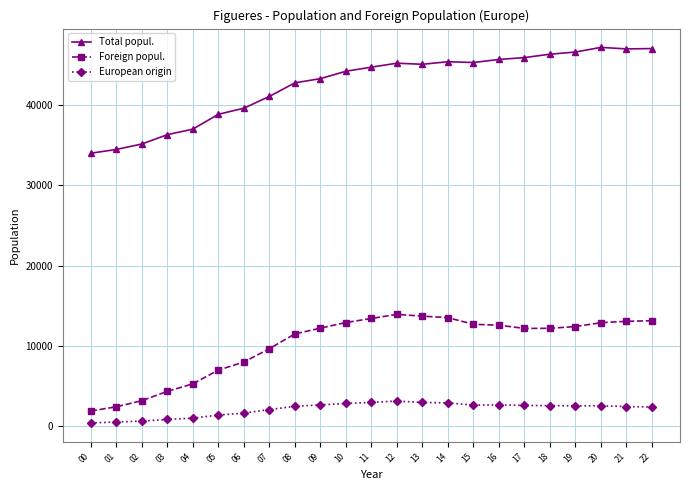

How many data points in Total popul. are less than 44765?

11